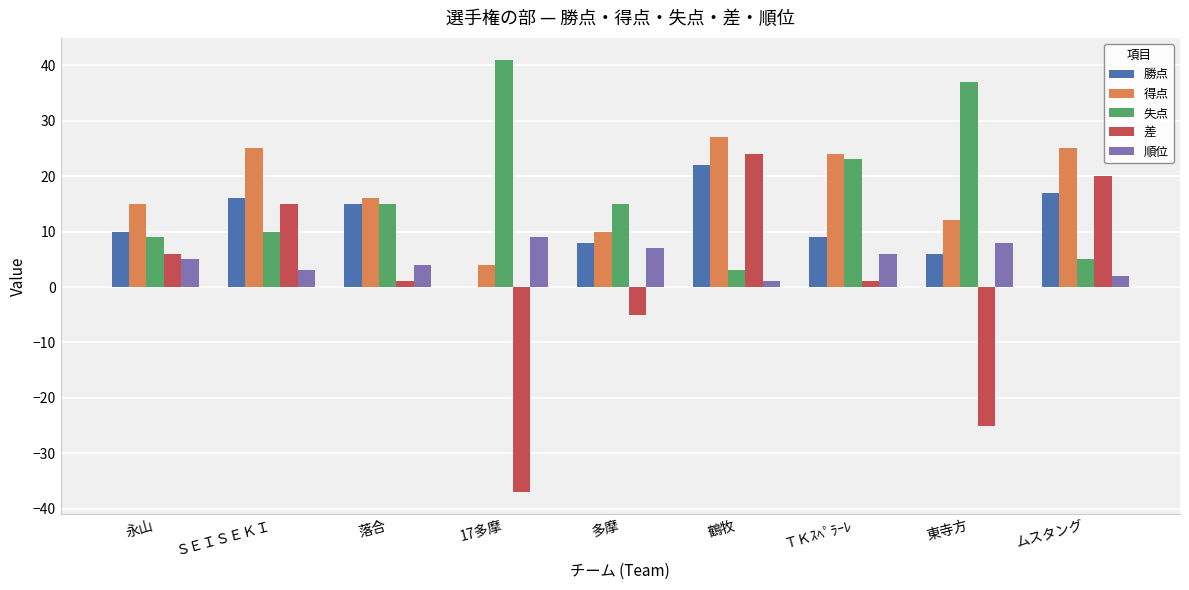

What is the total value across all series at 永山?

45